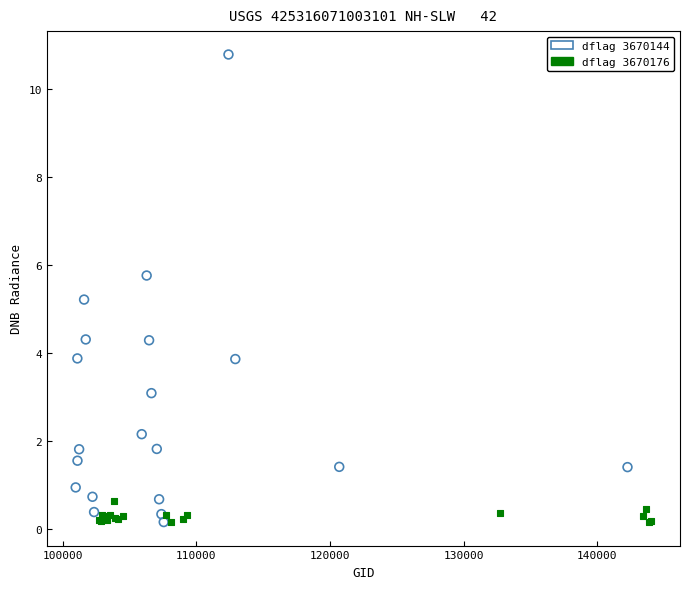

Which series contains the highest Y value?

dflag 3670144